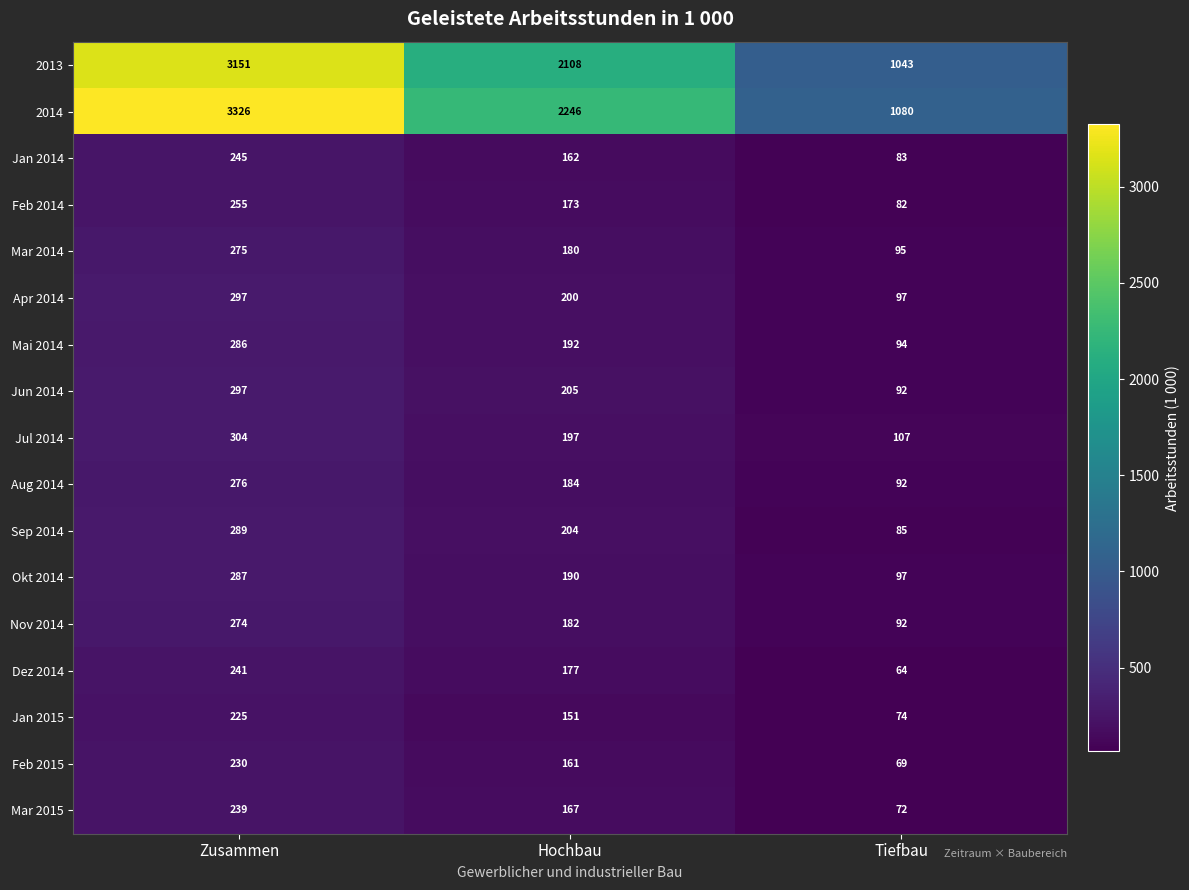

What is the sum of the Jan 2015 values at Zusammen and Tiefbau?

299